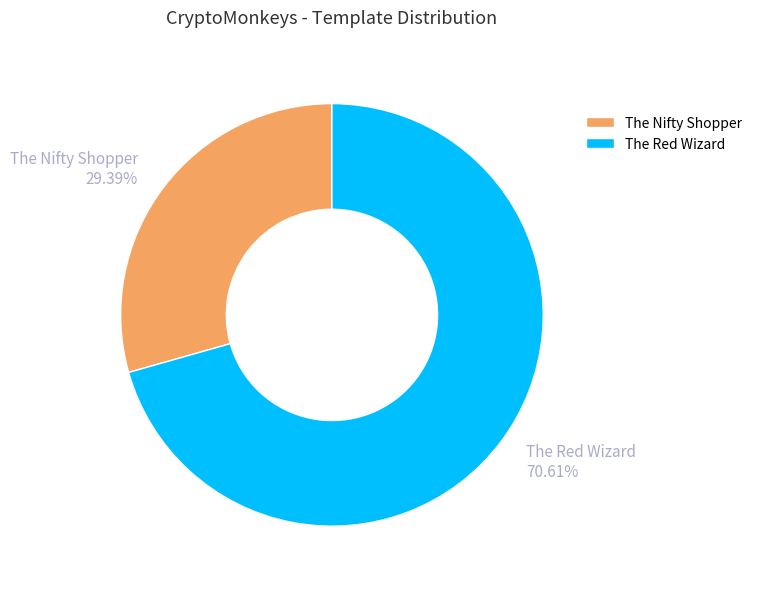

What is the largest slice in the pie chart?

The Red Wizard